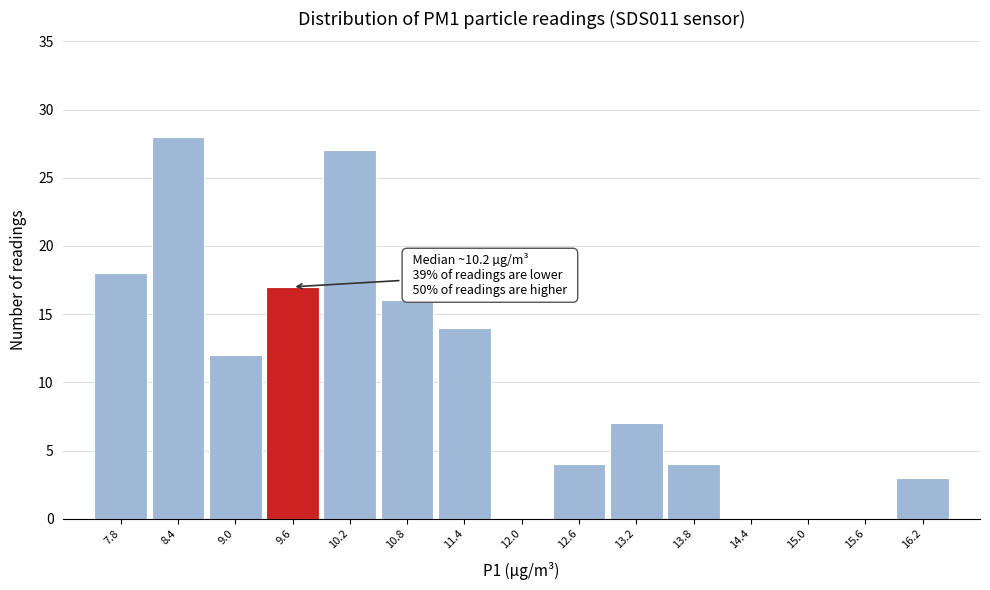

Reading left to right, what are all the values shown in this chart?

7.8=18	8.4=28	9.0=12	9.6=17	10.2=27	10.8=16	11.4=14	12.0=0	12.6=4	13.2=7	13.8=4	14.4=0	15.0=0	15.6=0	16.2=3